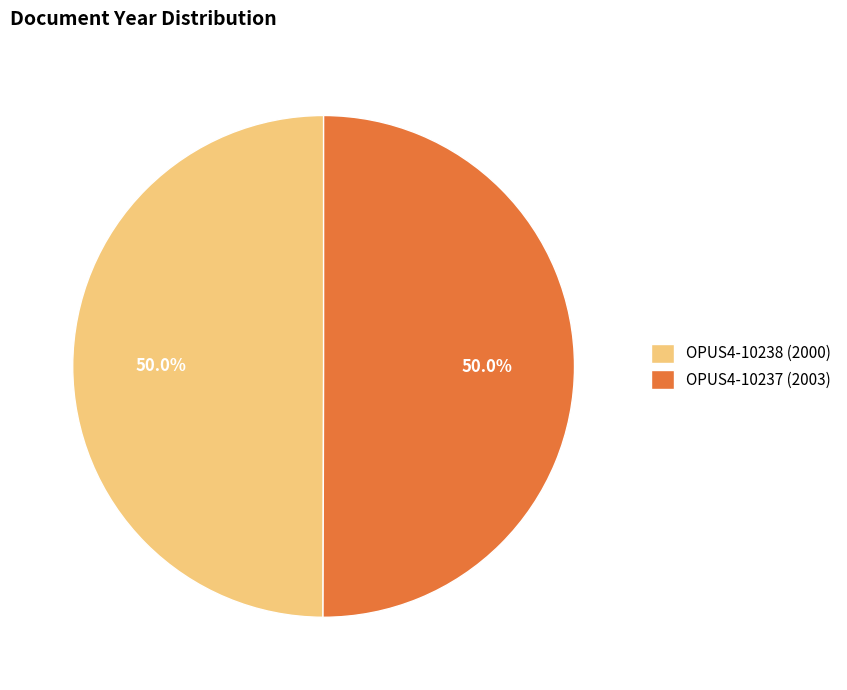

Is the sum of OPUS4-10237 (2003) and OPUS4-10238 (2000) greater than half?

Yes